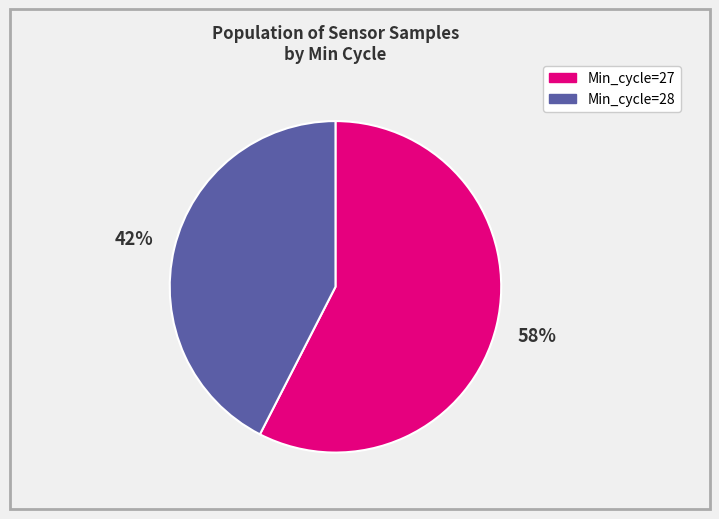

Does any single category account for the majority?

Yes